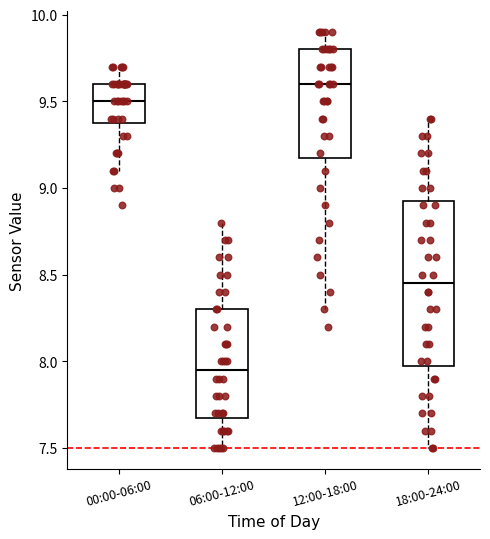

Comparing the boxes themselves (not the whiskers), which one is the tallest?

18:00-24:00